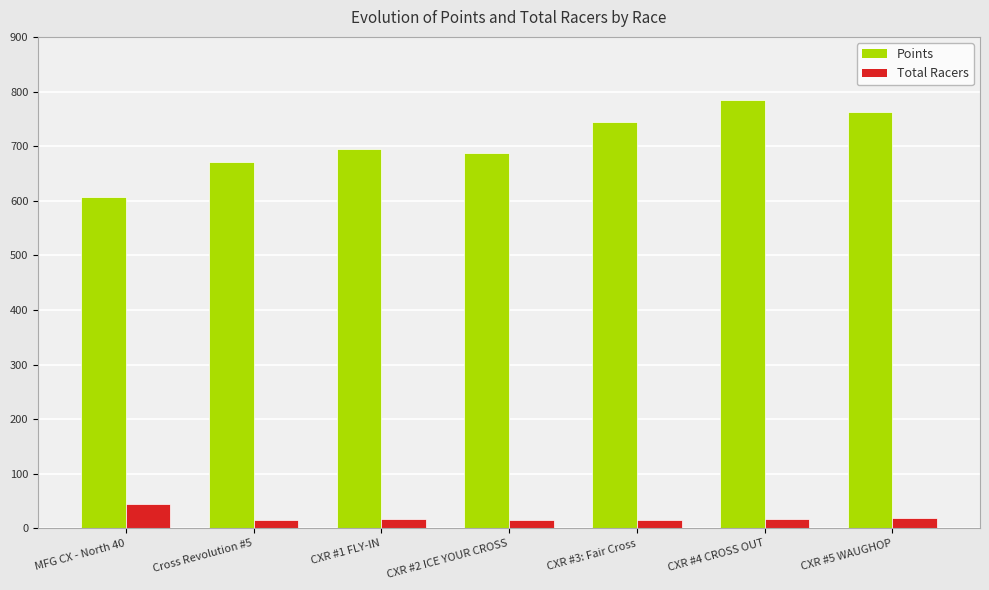

List the series in order of their overall mean, lowest first.

Total Racers, Points